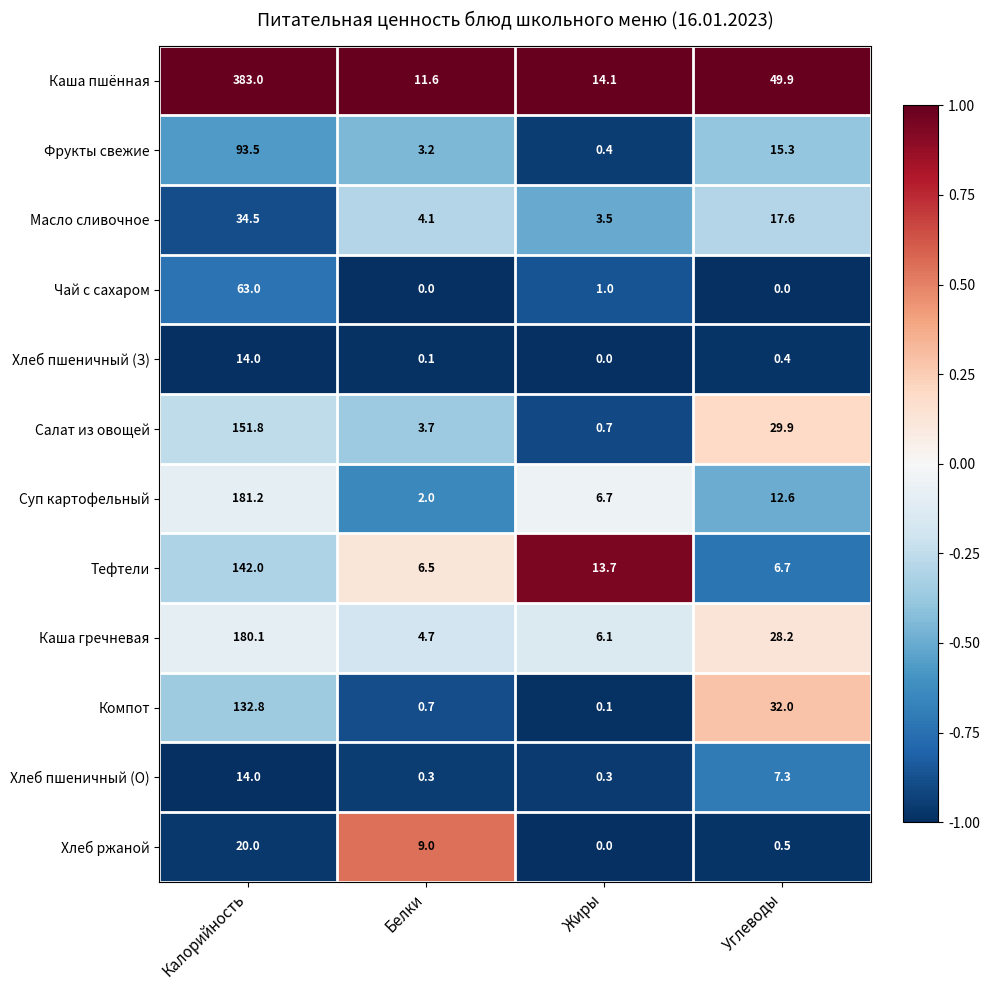

What is the difference between the highest and lowest values at Белки?

11.6